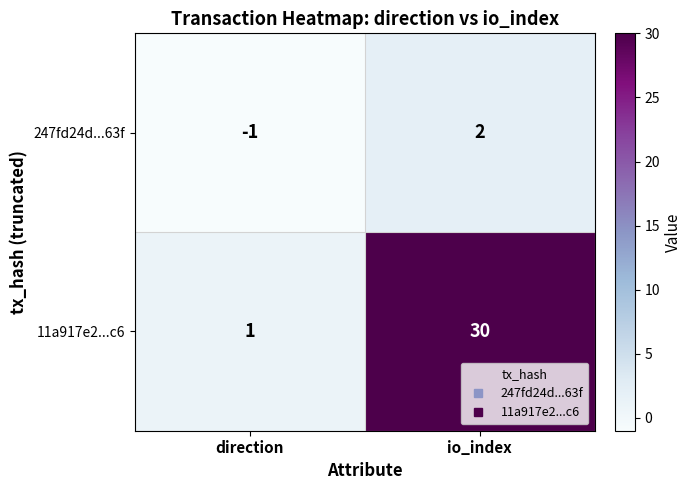

Reading left to right, extract all data points from this chart.

247fd24d...63f: -1	2
11a917e2...c6: 1	30